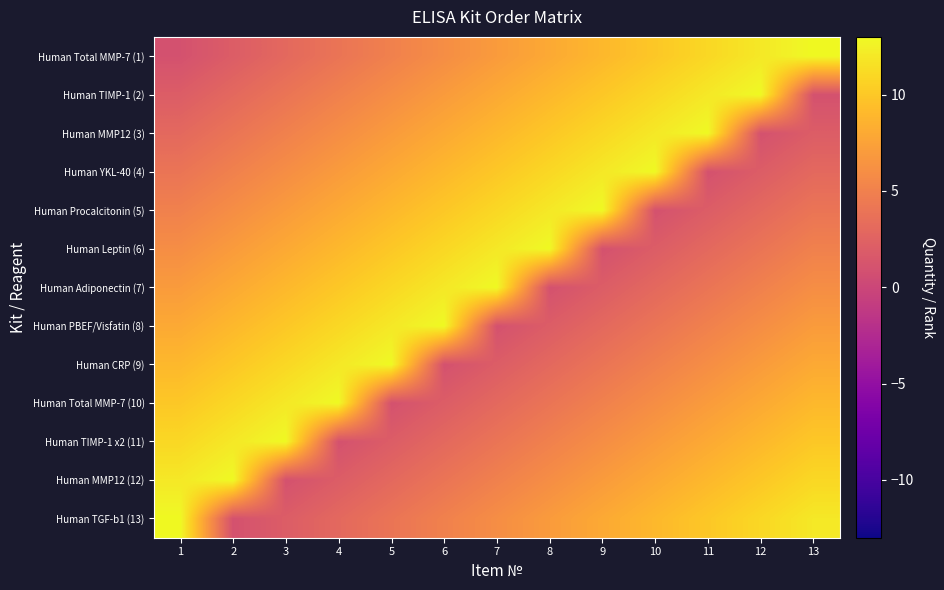

What is the greatest value displayed?

13